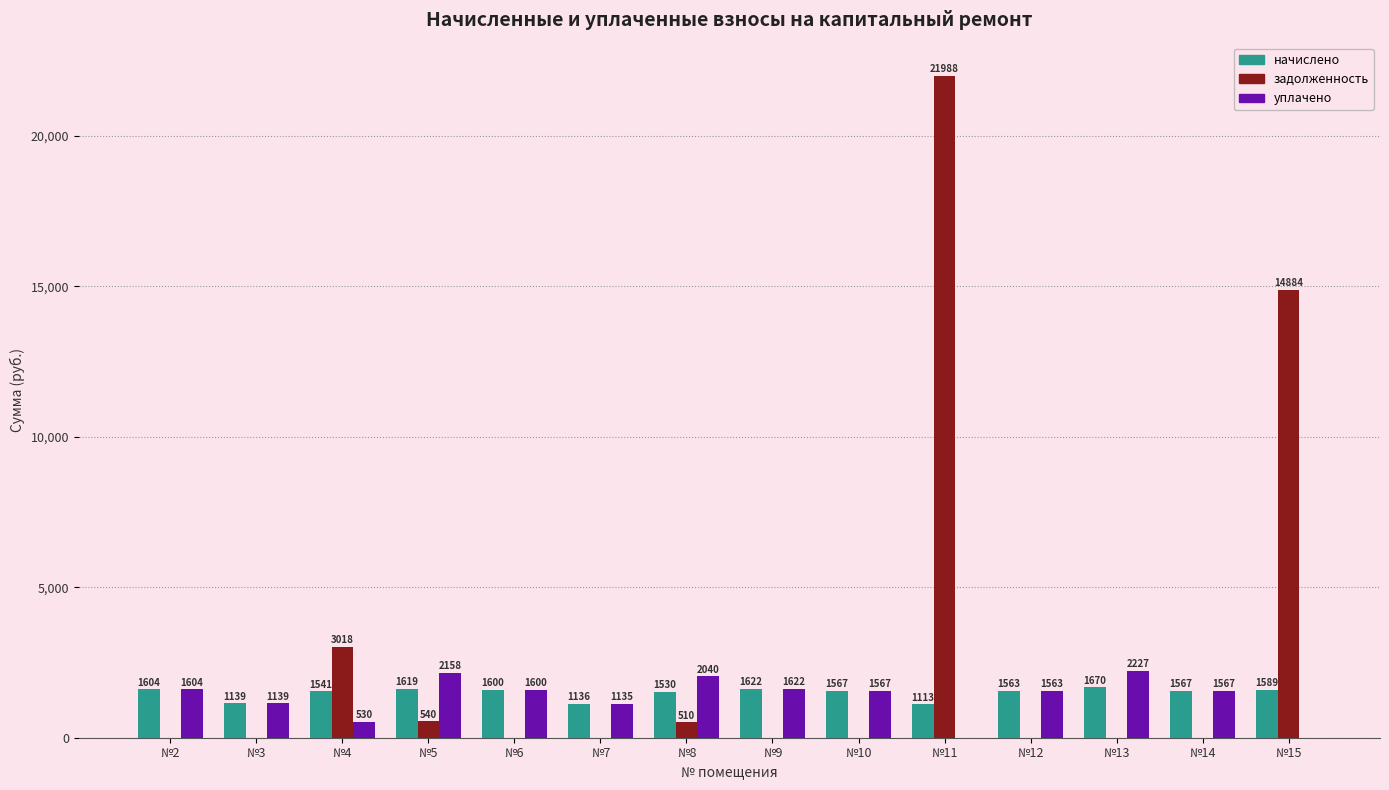

At which label is уплачено closest to 1113?

№7